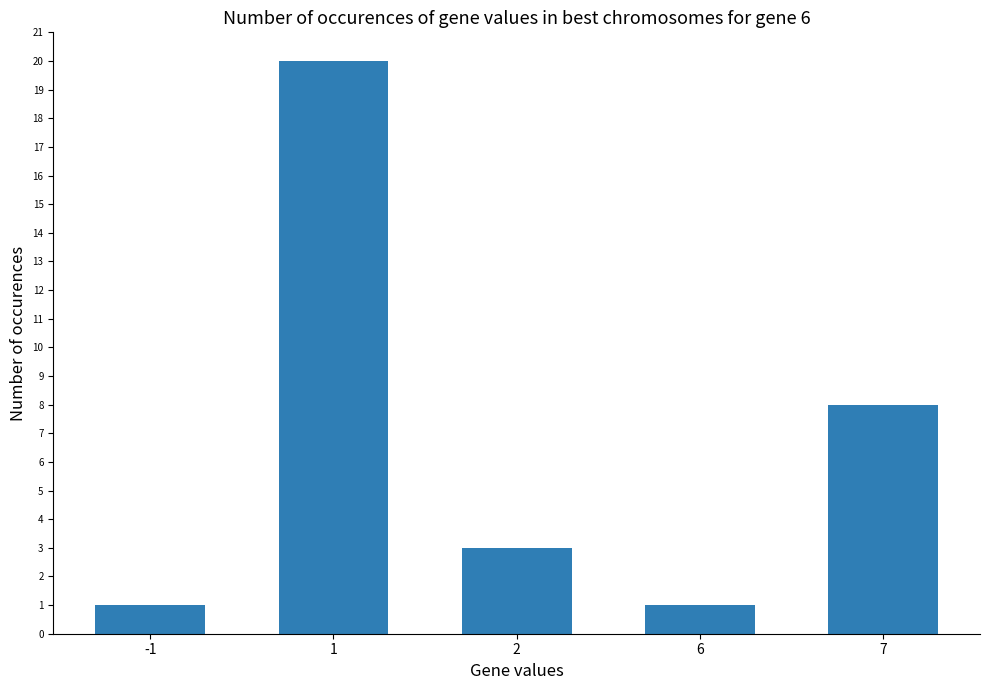

Which category has the highest value across all series?

1